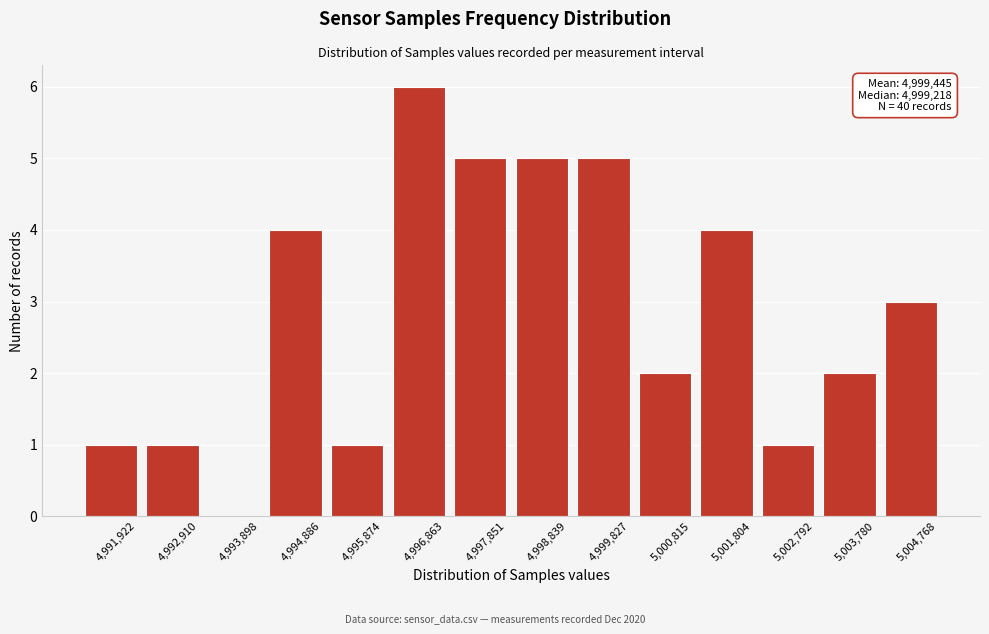

Reading left to right, extract all data points from this chart.

4,991,922=1	4,992,910=1	4,993,898=0	4,994,886=4	4,995,874=1	4,996,863=6	4,997,851=5	4,998,839=5	4,999,827=5	5,000,815=2	5,001,804=4	5,002,792=1	5,003,780=2	5,004,768=3